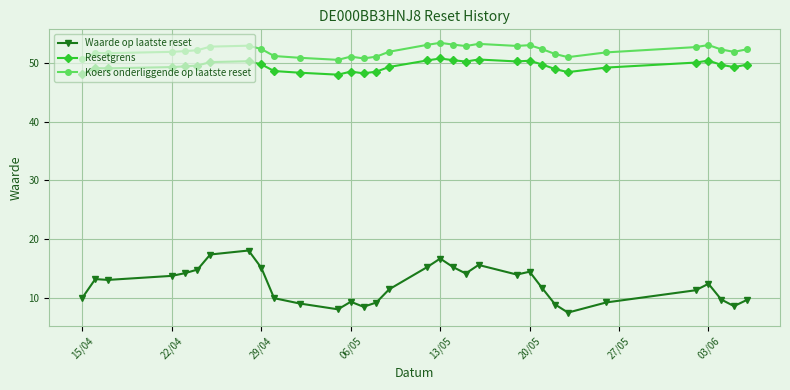

How many series are shown in this chart?

3